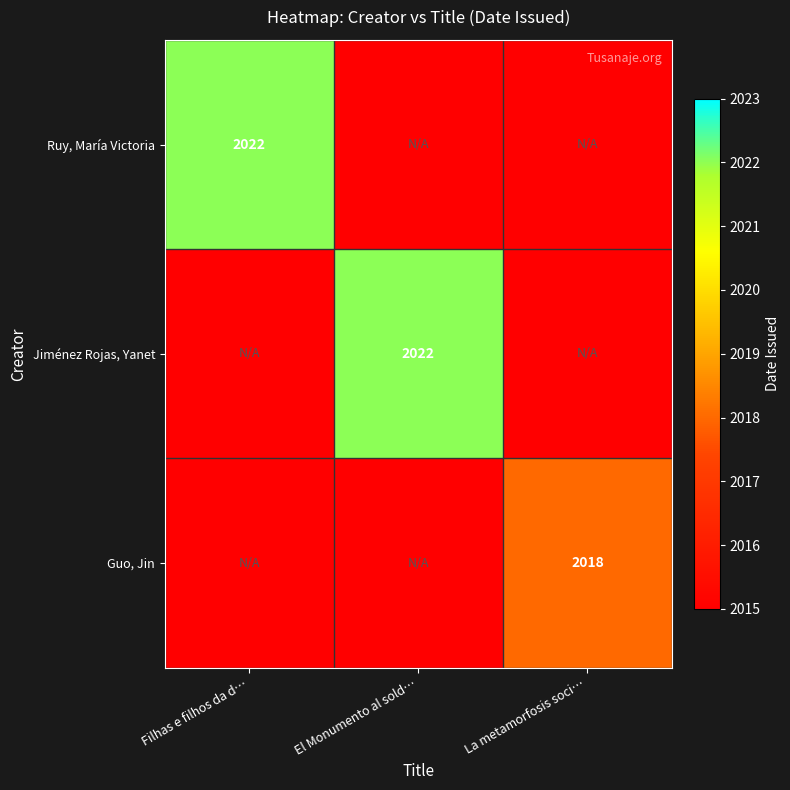

The value of Guo, Jin at La metamorfosis soci… is 3220. True or false?

False